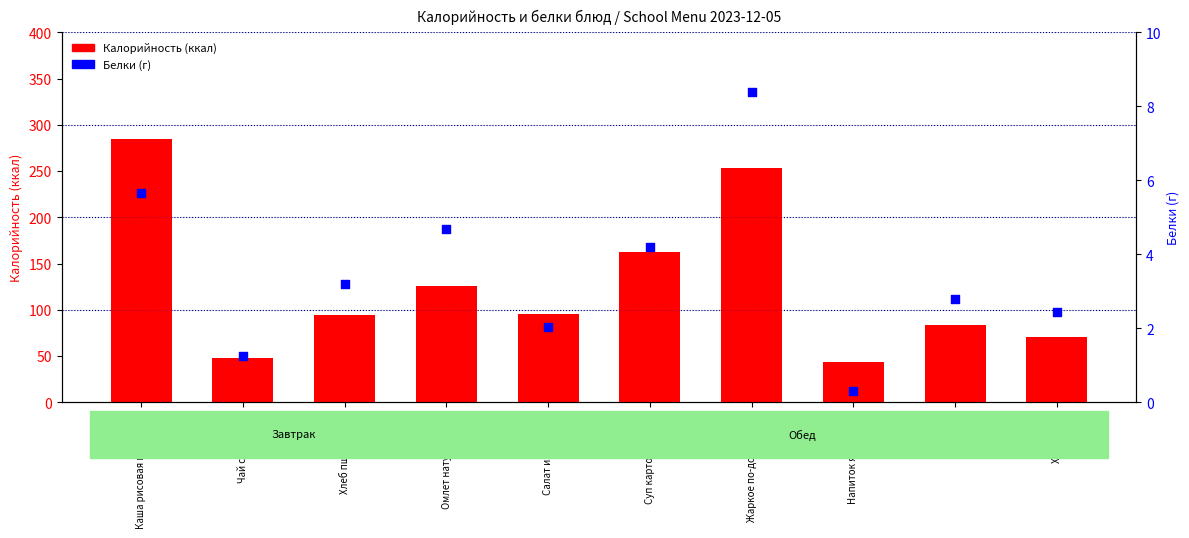

What is the total value across all series at Хлеб черн.?

73.4